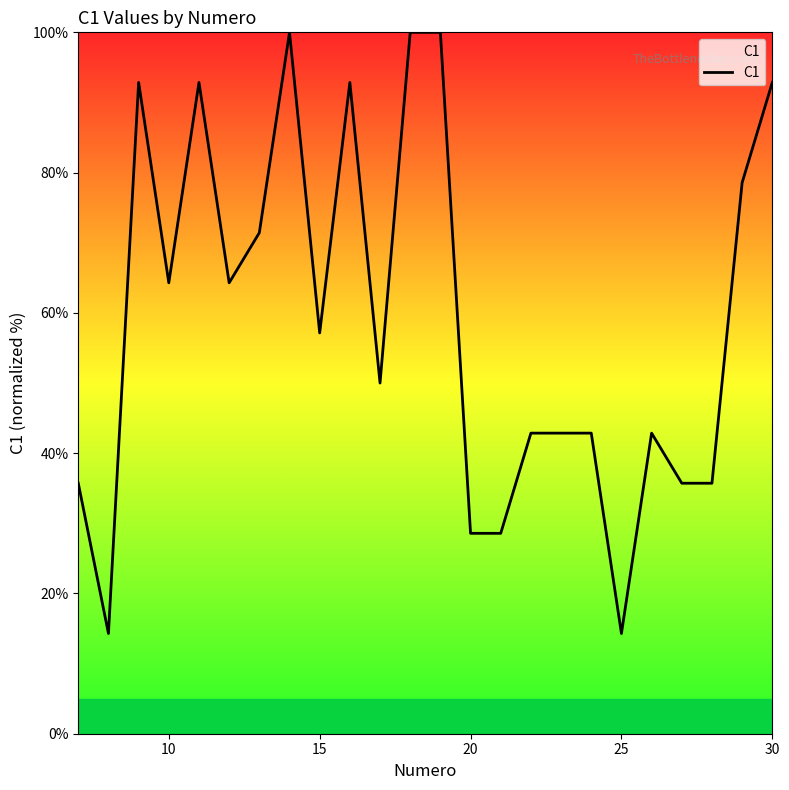

What is the difference between the maximum and minimum values?

85.7